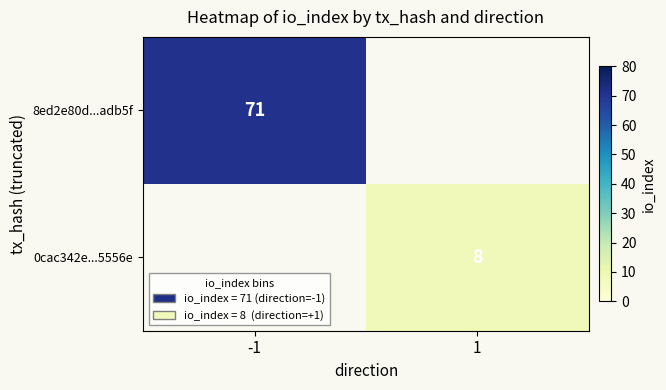

At how many categories does at least one series exceed 62?

1